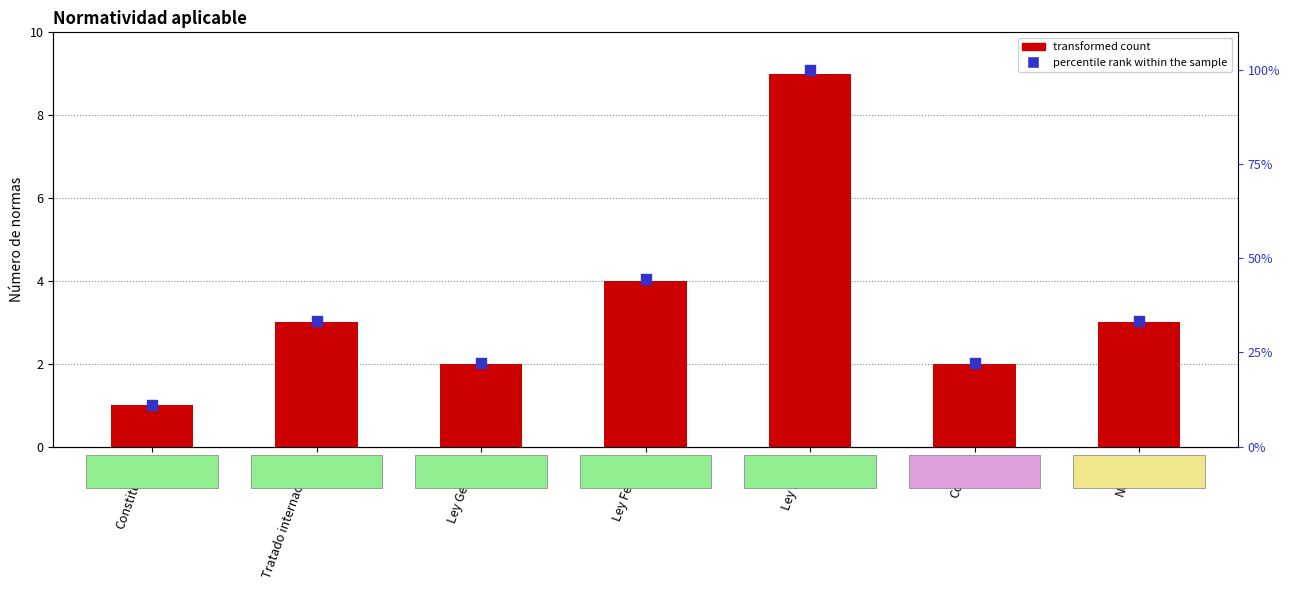

What are all the series names shown in the legend?

transformed count, percentile rank within the sample